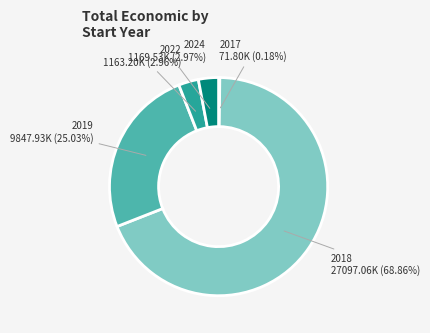

Is there a majority slice in this chart?

Yes